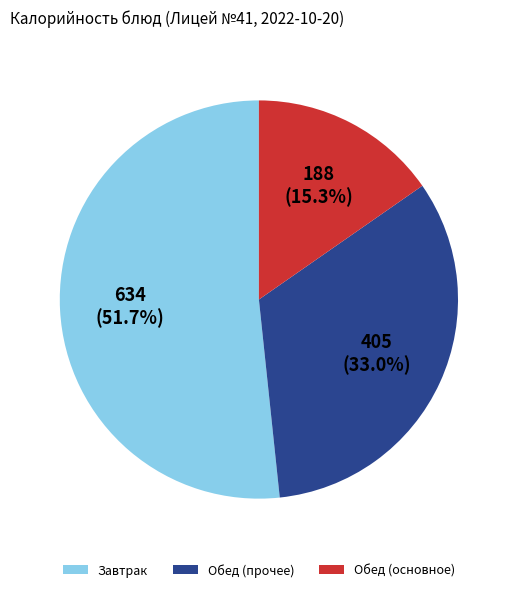

Which slice is the largest?

Завтрак